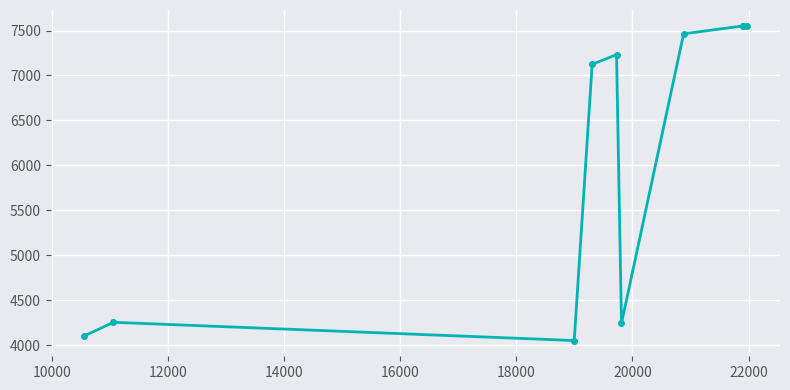

True or false: the data has more than 1 interior local peaks.

True